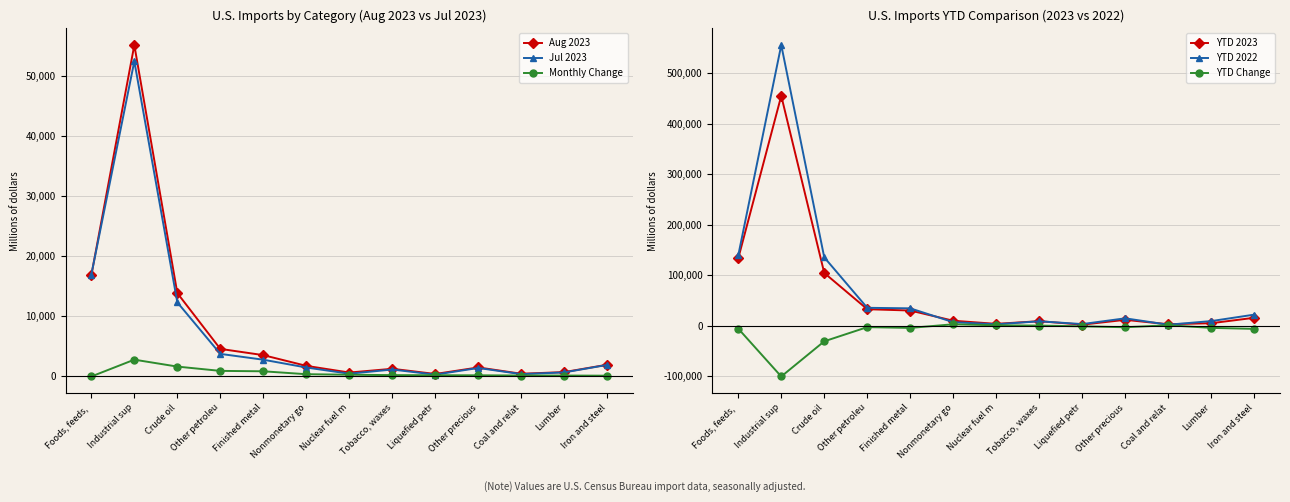

What position from the right is Crude oil?

11